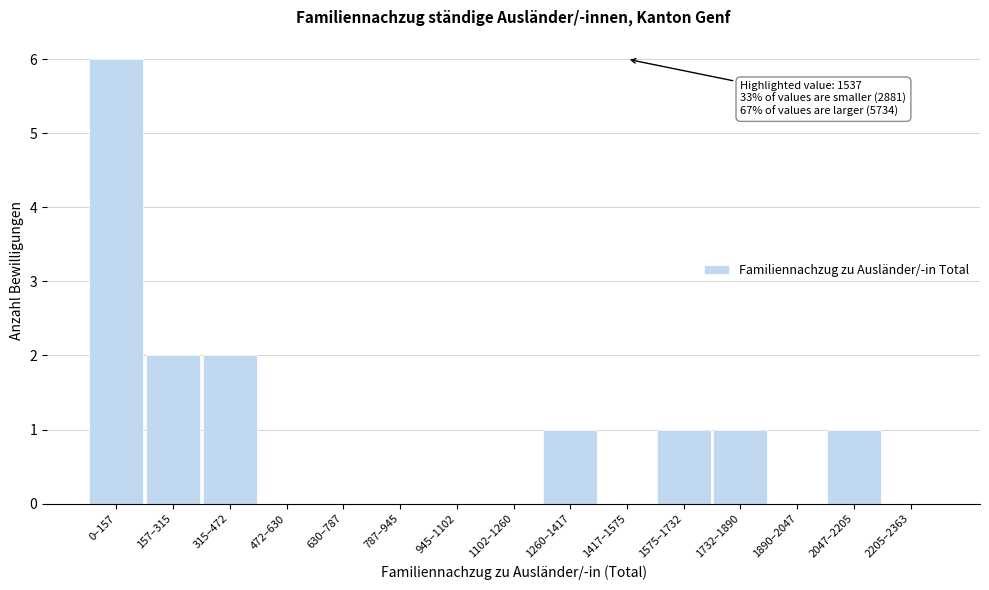

Reading left to right, transcribe all the data shown in this chart.

0–157=6	157–315=2	315–472=2	472–630=0	630–787=0	787–945=0	945–1102=0	1102–1260=0	1260–1417=1	1417–1575=0	1575–1732=1	1732–1890=1	1890–2047=0	2047–2205=1	2205–2363=0